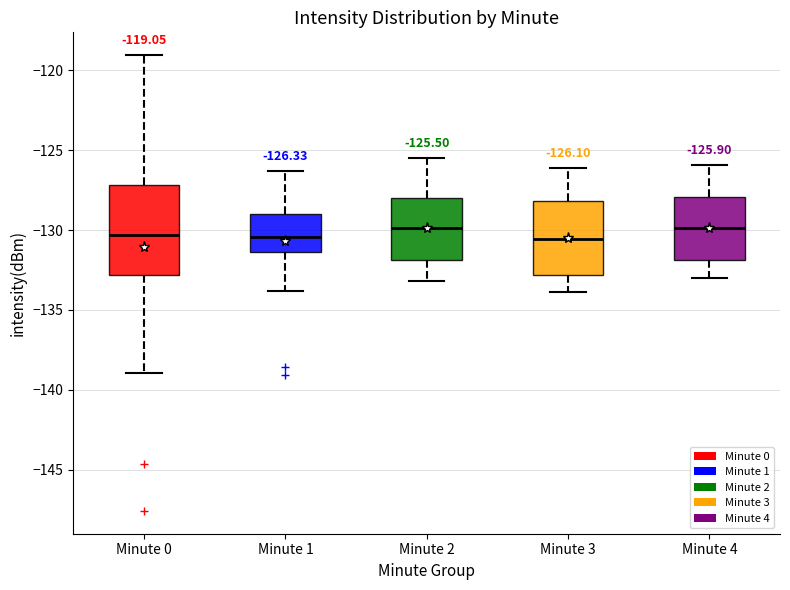

Comparing the boxes themselves (not the whiskers), which one is the tallest?

Minute 0